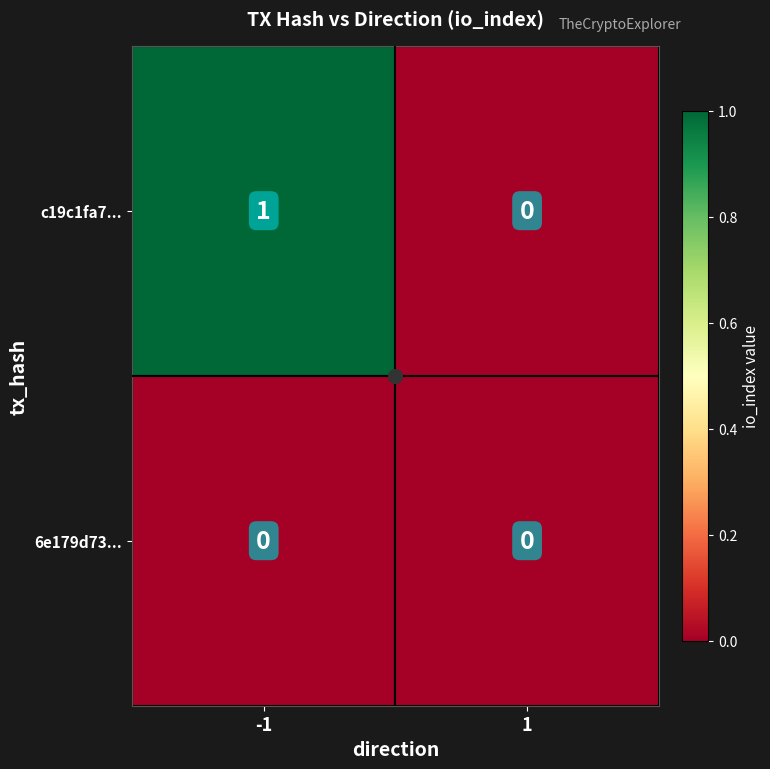

Which series changed the most between -1 and 1?

c19c1fa7...